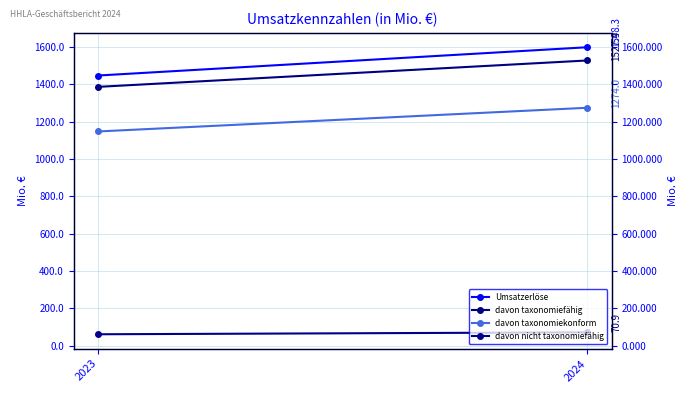

Reading left to right, extract all data points from this chart.

Umsatzerlöse: 1446.8	1598.3
davon taxonomiefähig: 1386.1	1527.4
davon taxonomiekonform: 1147.1	1274.0
davon nicht taxonomiefähig: 60.6	70.9